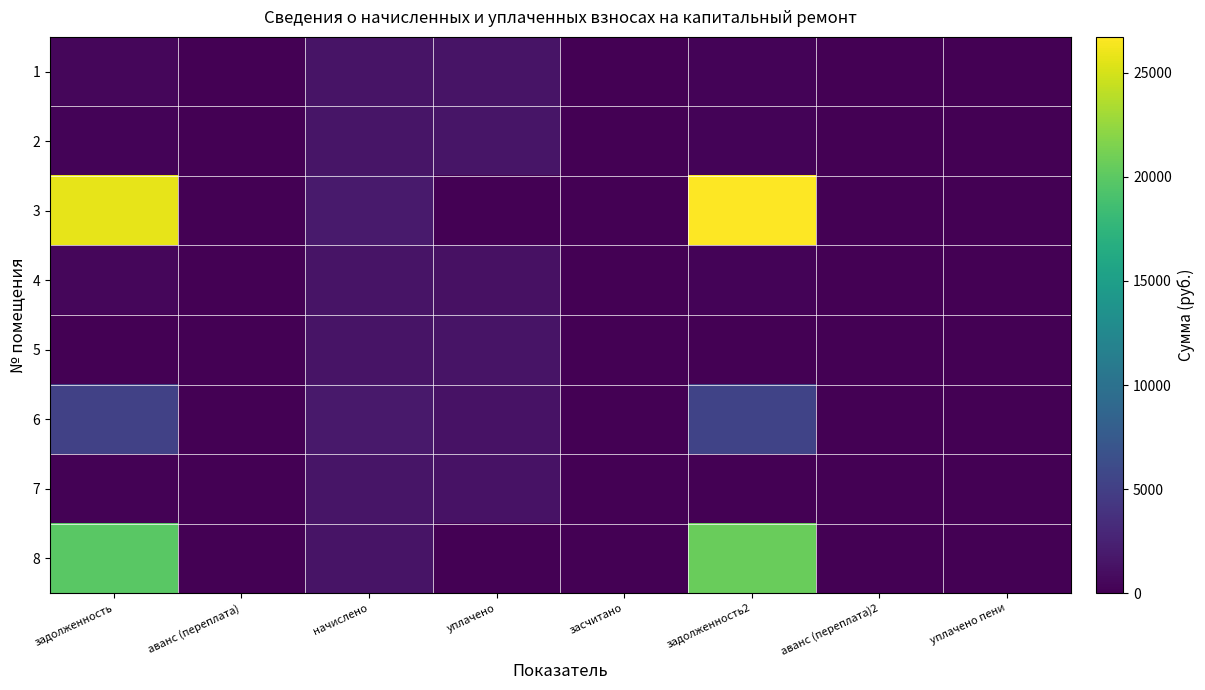

Between задолженность and задолженность2, which is larger?

задолженность